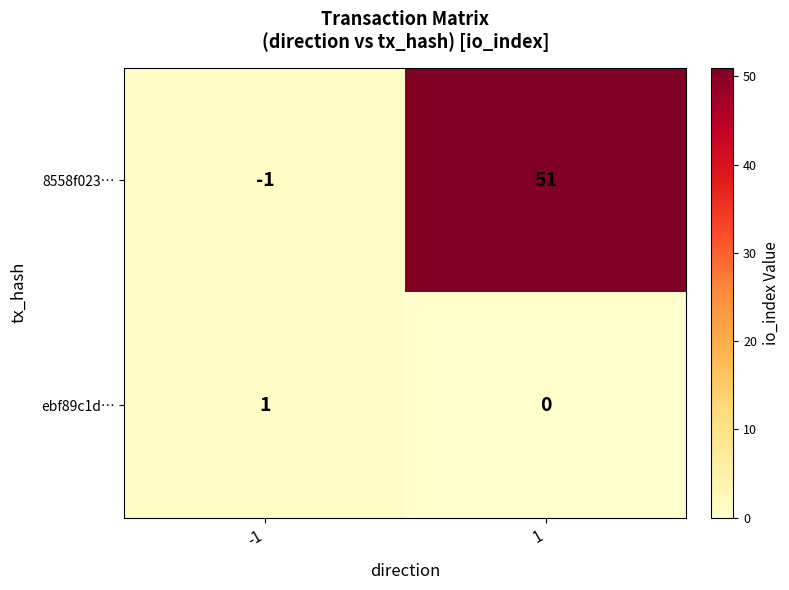

List the series in order of their peak value, highest first.

8558f023…, ebf89c1d…